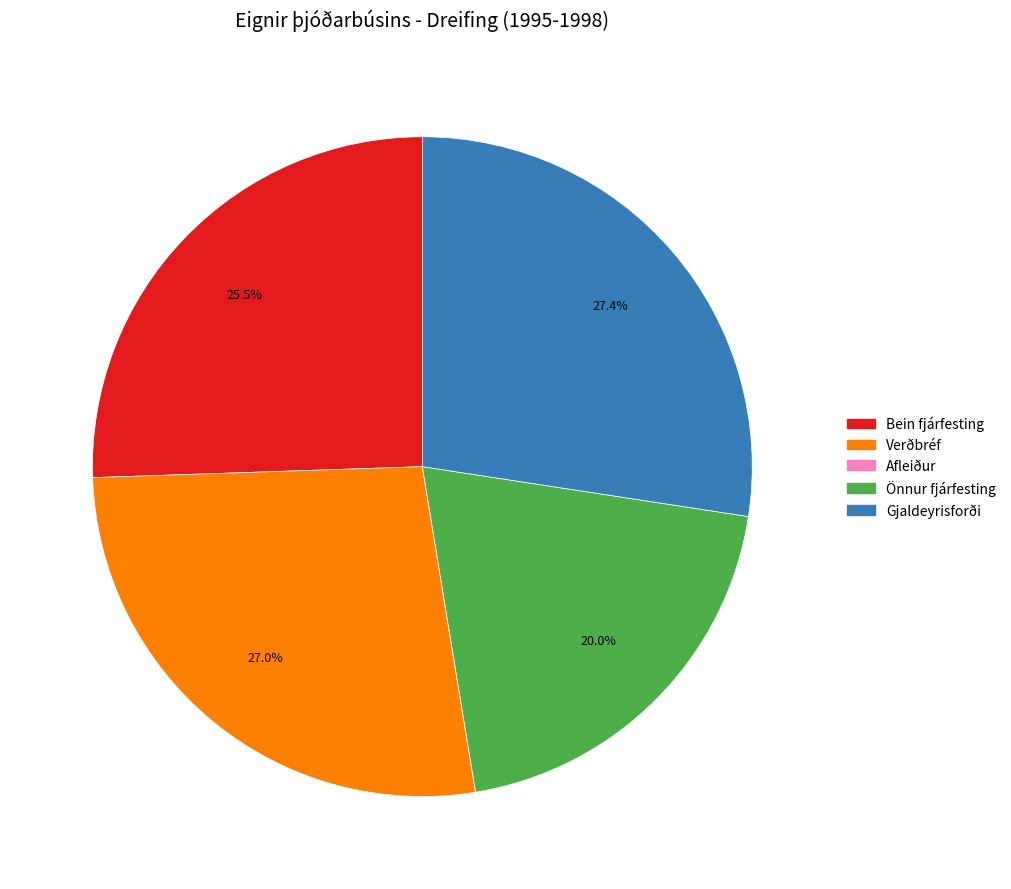

Does any single category account for the majority?

No